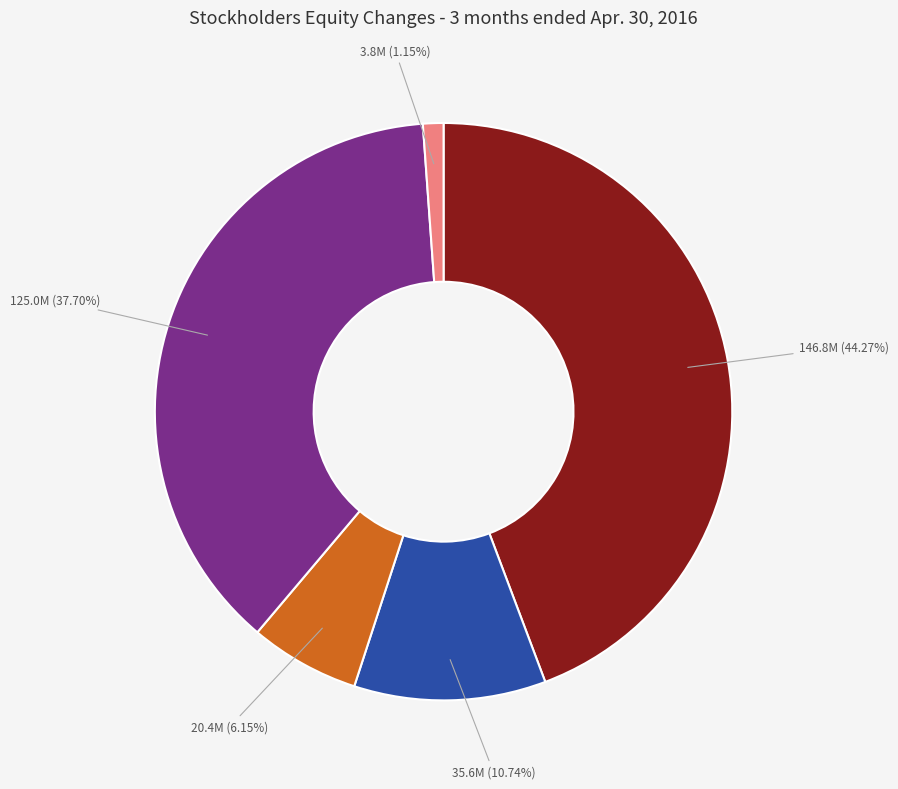

Is there any slice that represents more than half of the pie?

No